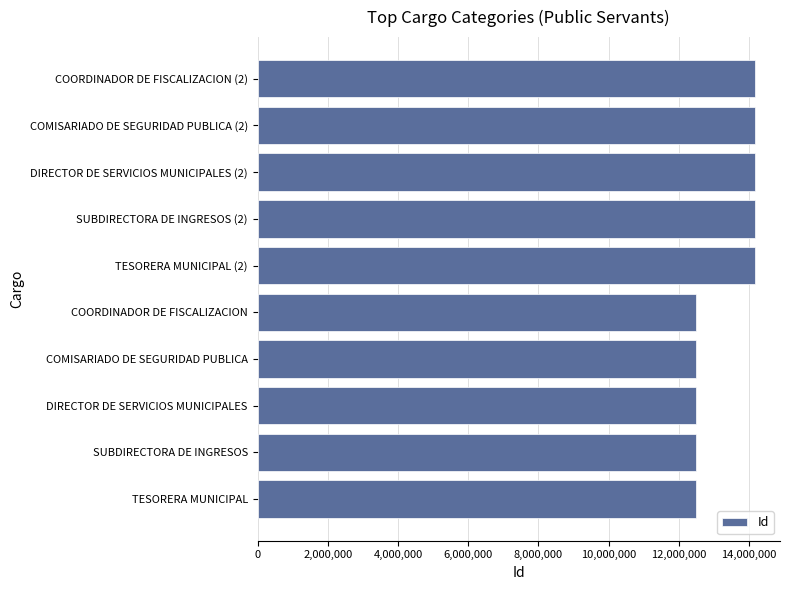

What is the difference between the maximum and second lowest values?

1686542